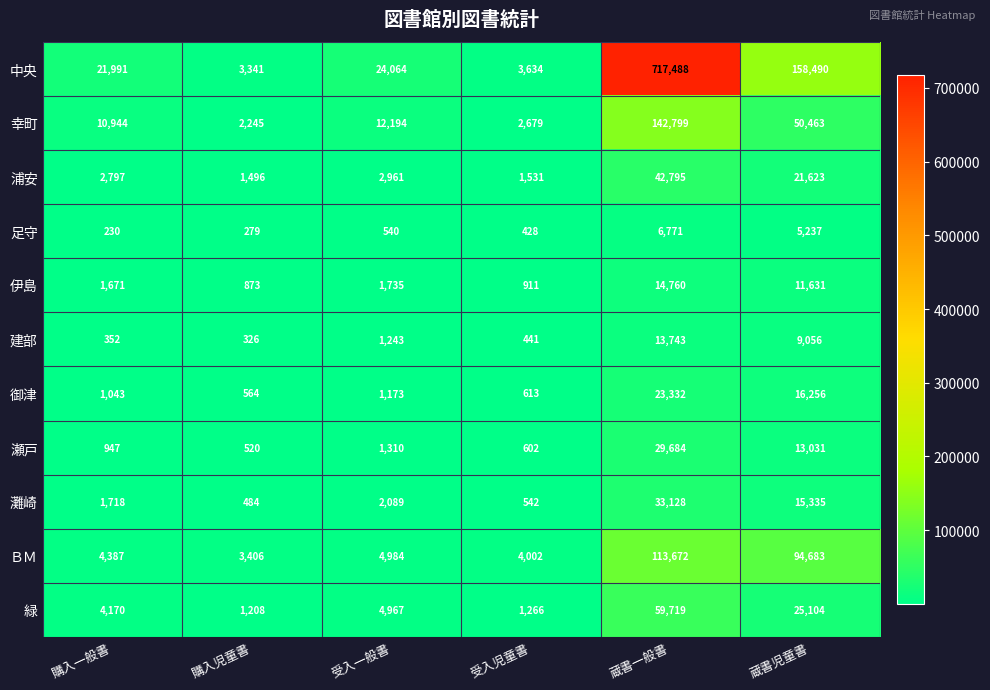

What is the difference between the highest and lowest values at 購入児童書?

3127